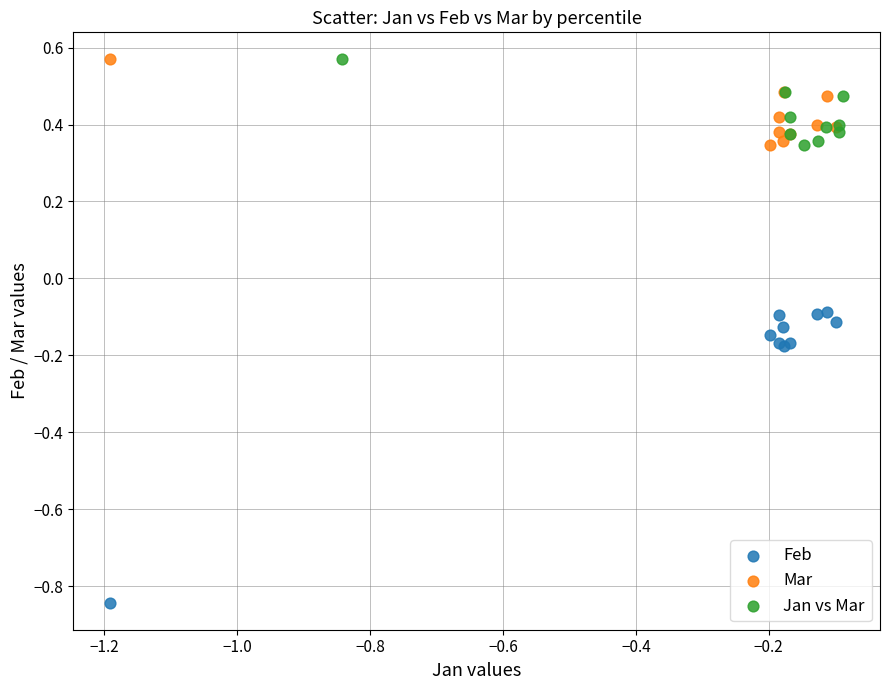

Which series has the widest spread of Y values?

Feb